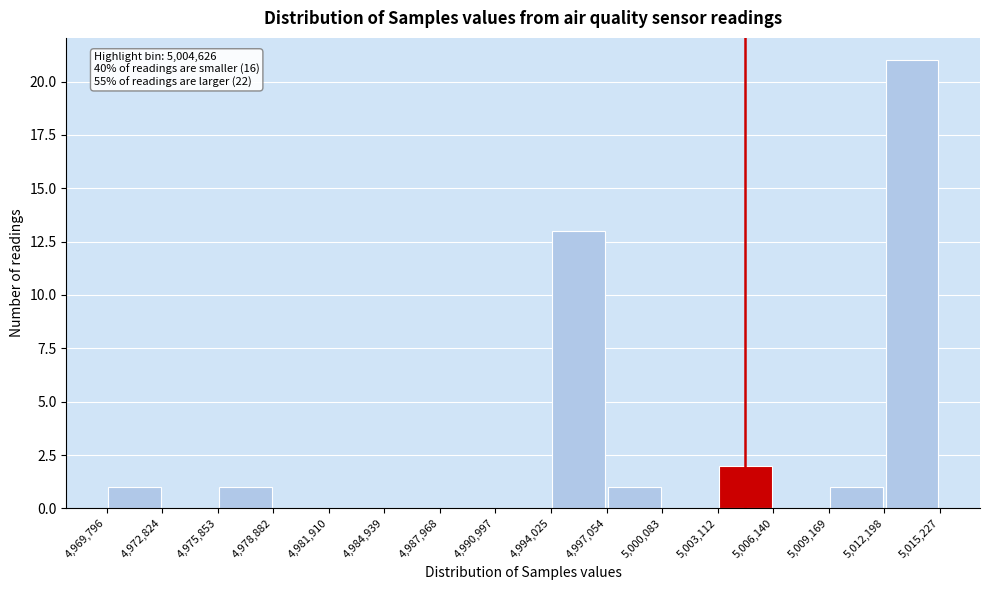

Over which range of the x-axis is the bar tallest?

5,012,198 to 5,015,227